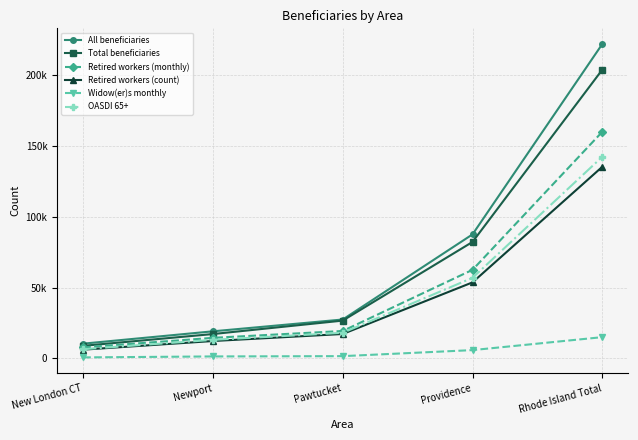

What is the label of the 1st point from the left?

New London CT